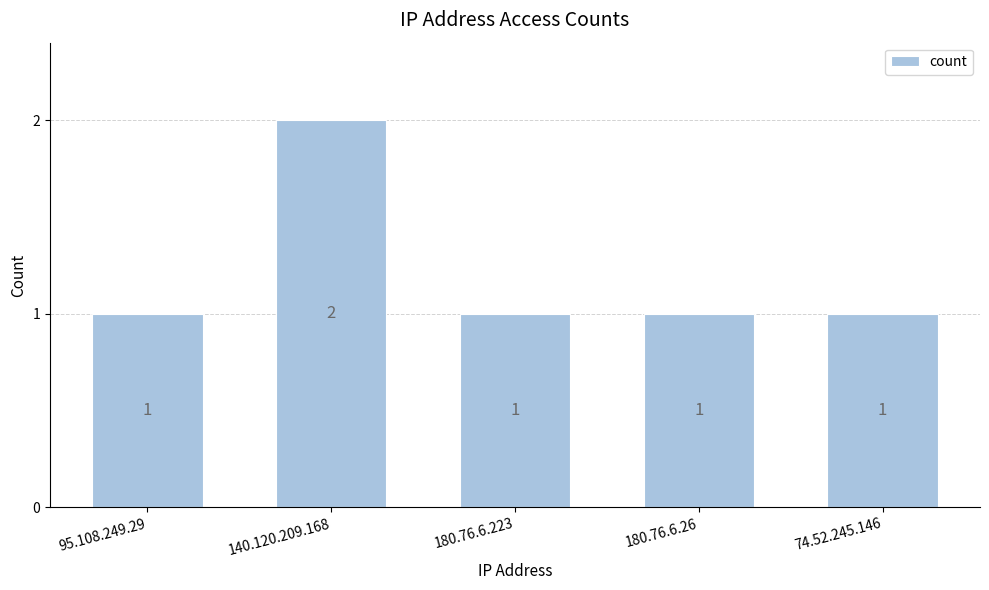

What is the label of the 2nd bar from the left?

140.120.209.168